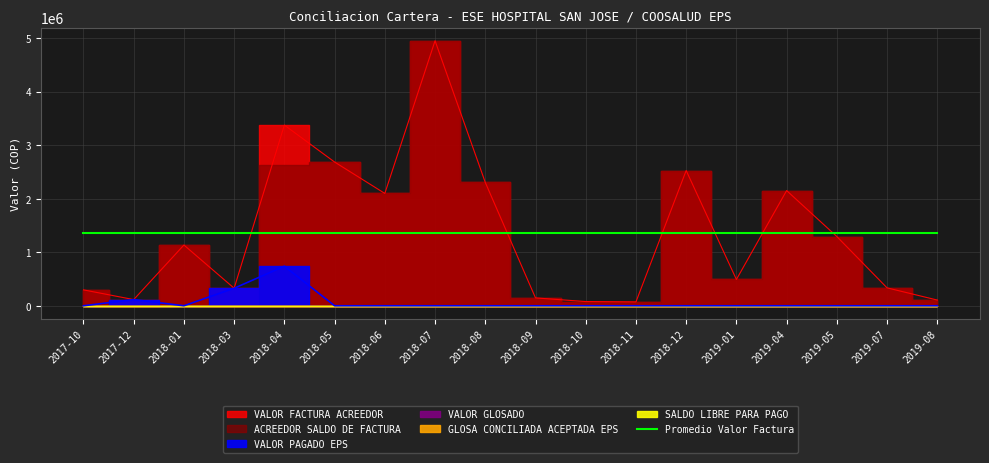

Is it true that VALOR PAGADO EPS equals 739240 at 2018-04?

True